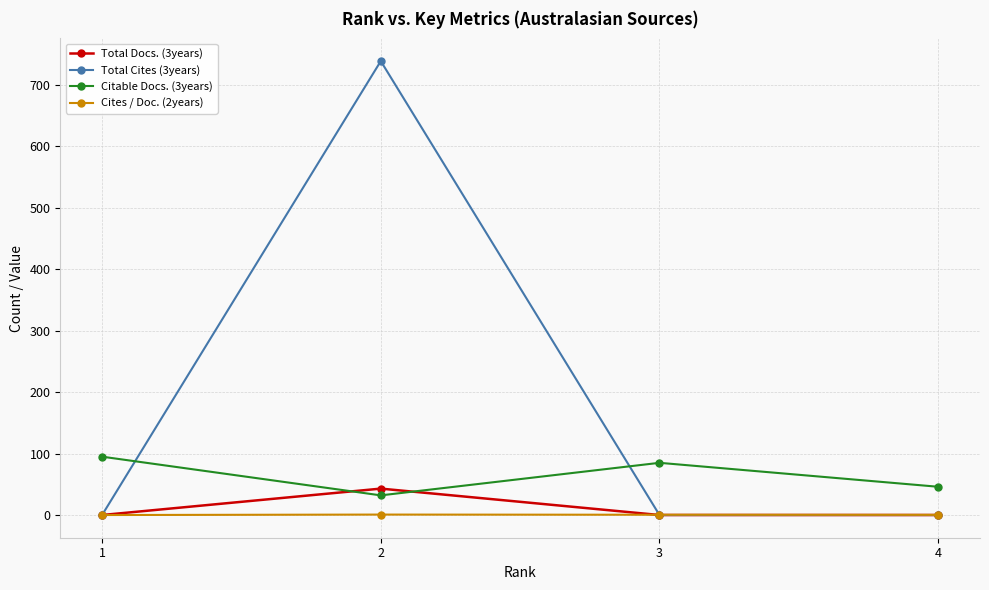

Rank the series at 2 from lowest to highest value.

Cites / Doc. (2years), Citable Docs. (3years), Total Docs. (3years), Total Cites (3years)